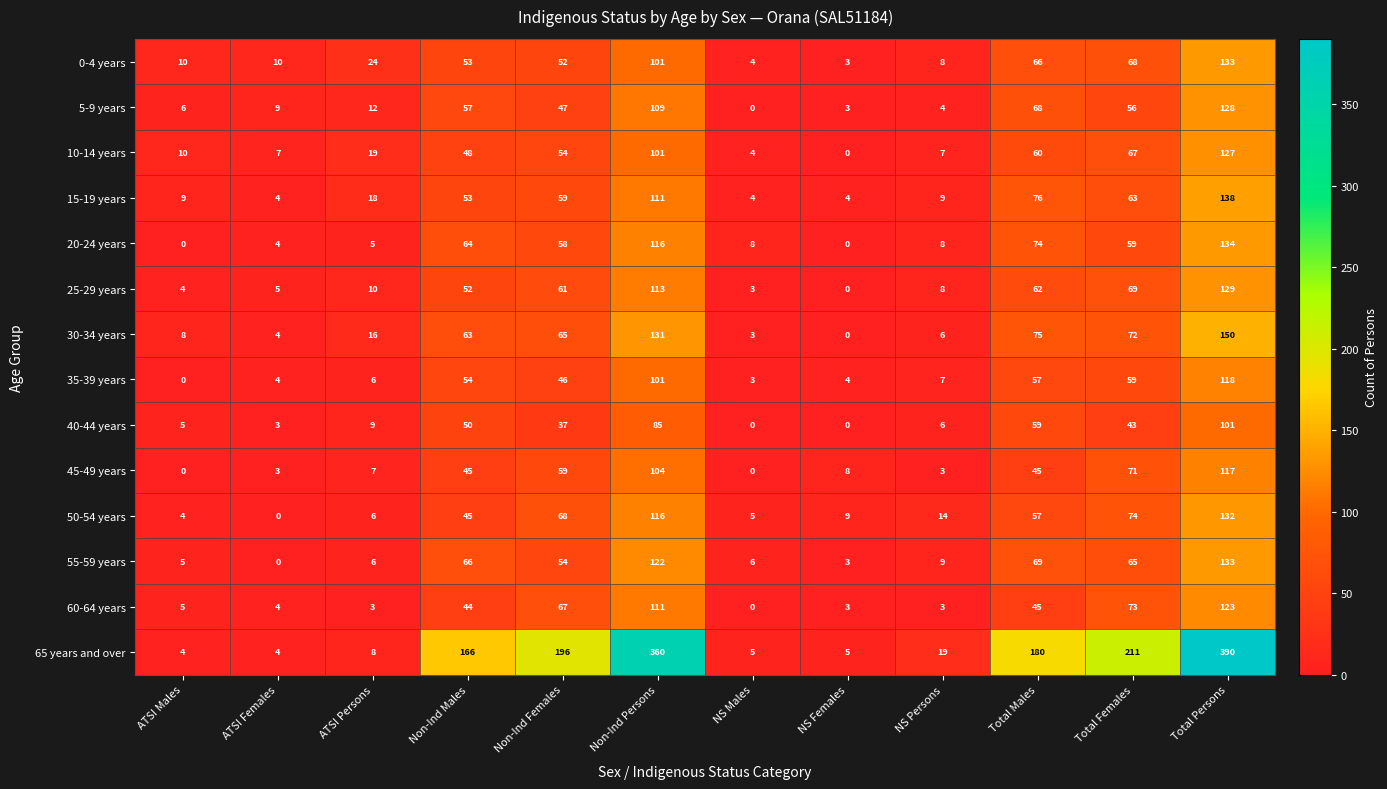

What is the spread (max minus min) of values at NS Persons?

16